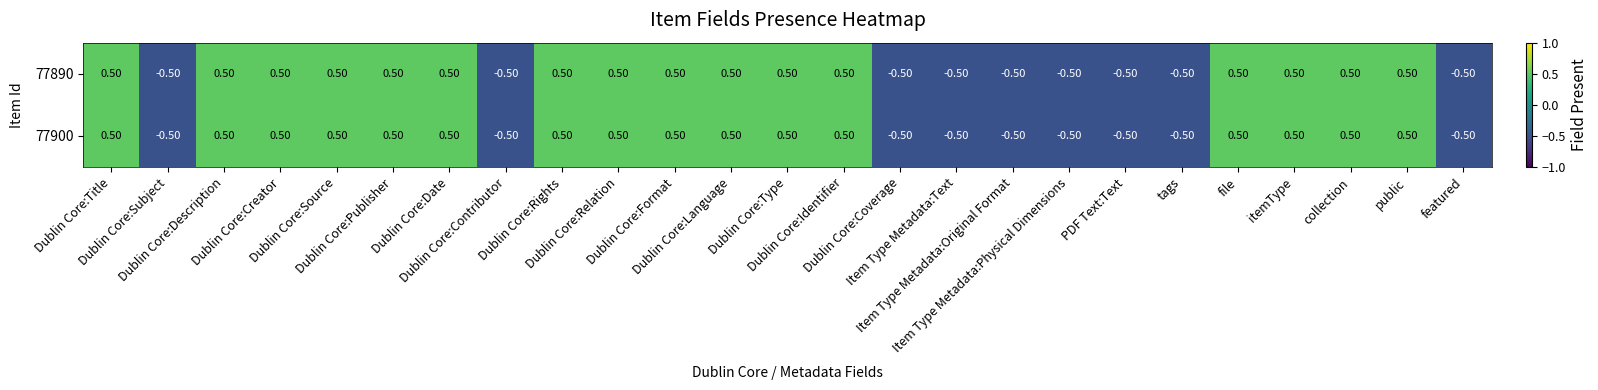

What is the difference between the maximum and minimum values in the 77890 series?

1.0